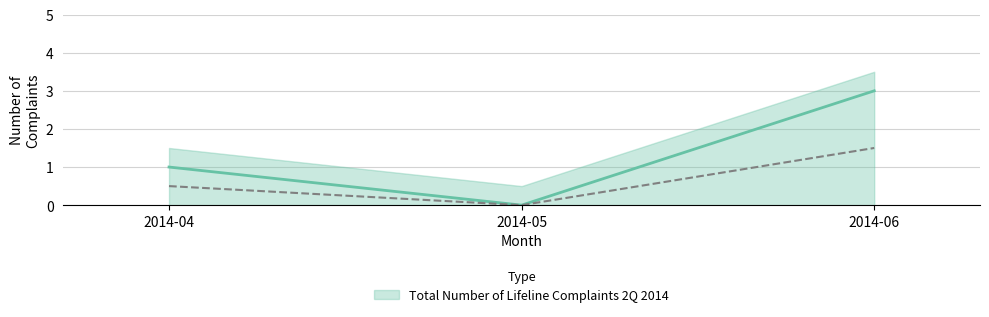

How many values exceed 1?

1